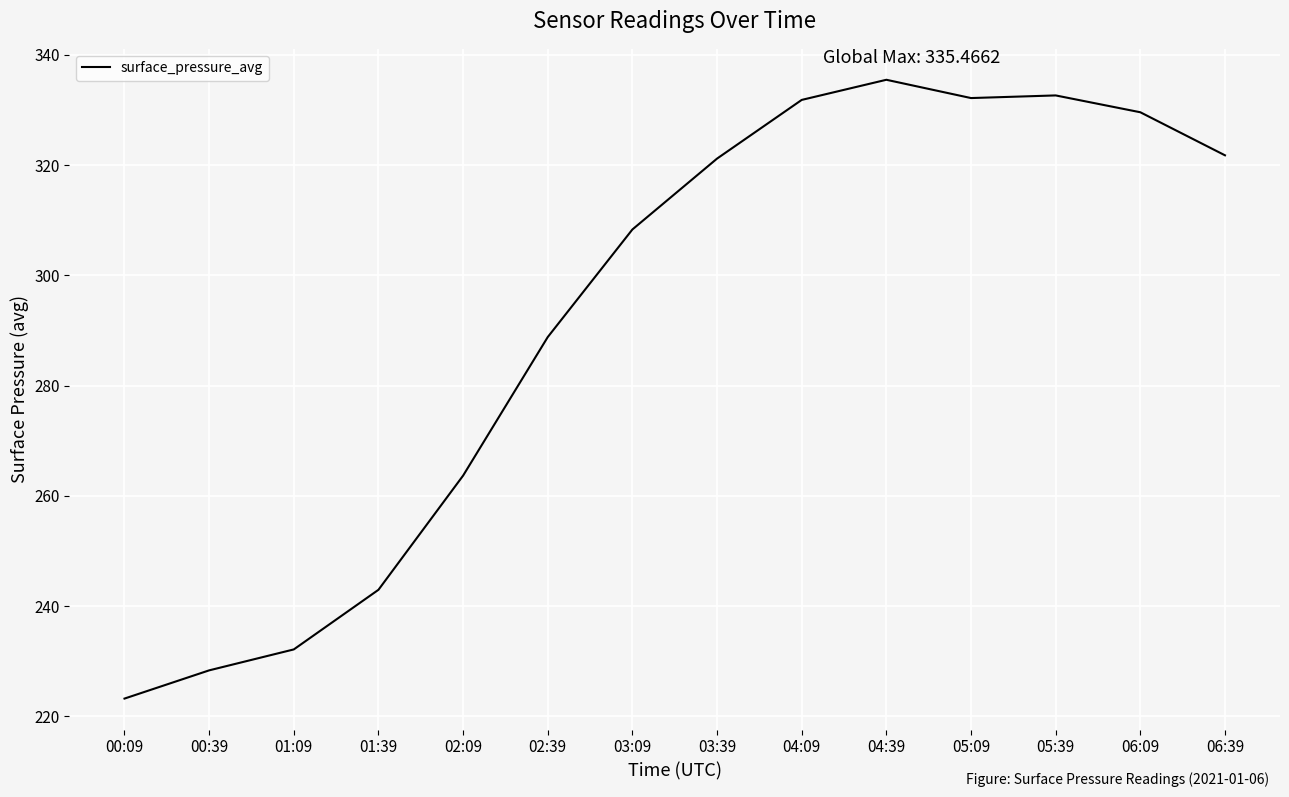

What is the change in value from 00:09 to 02:39?

+65.6